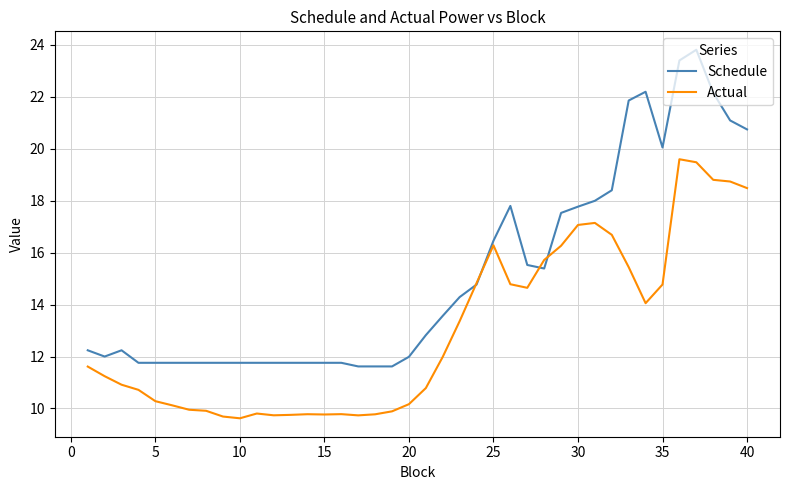

What is the sum of all Schedule values?

603.7